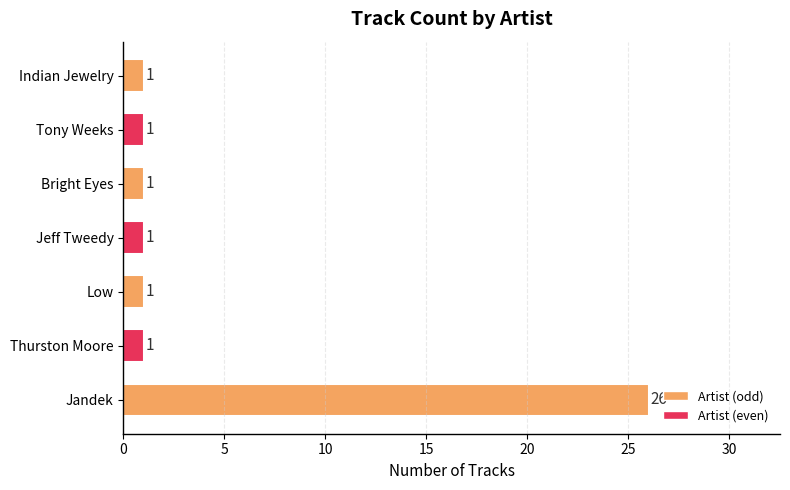

Which category has the highest value across all series?

Jandek